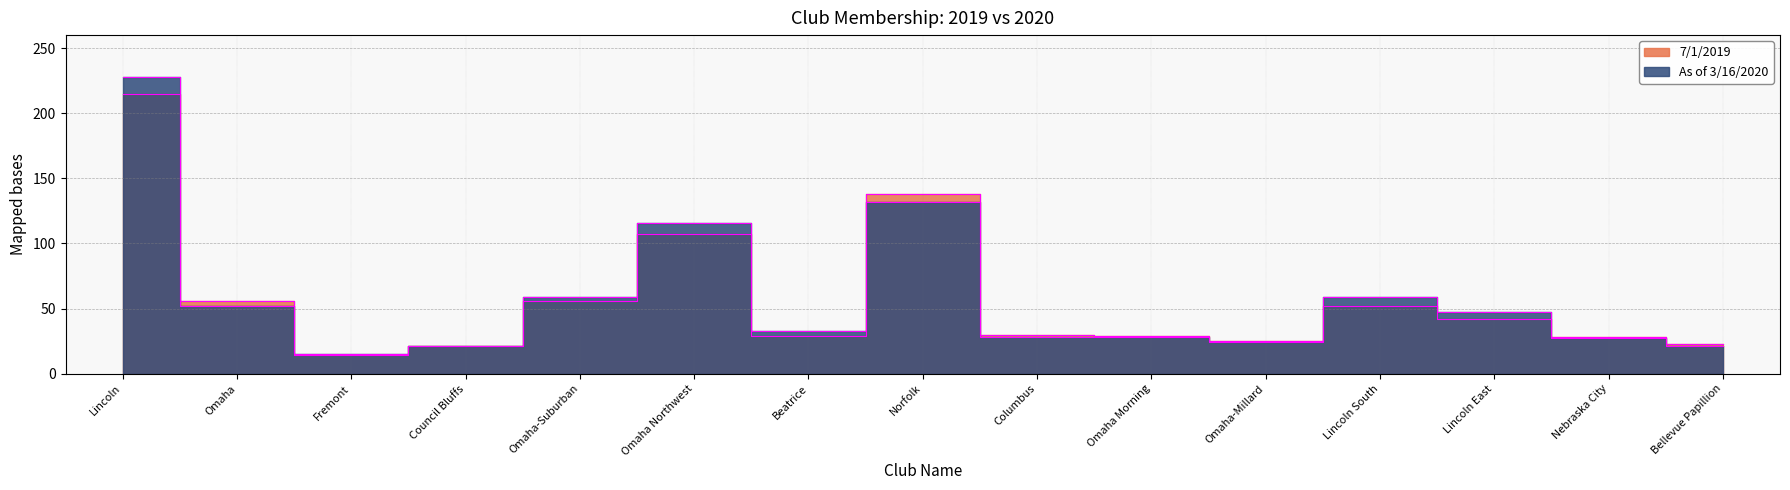

How many interior local valleys does the As of 3/16/2020 series have?

3